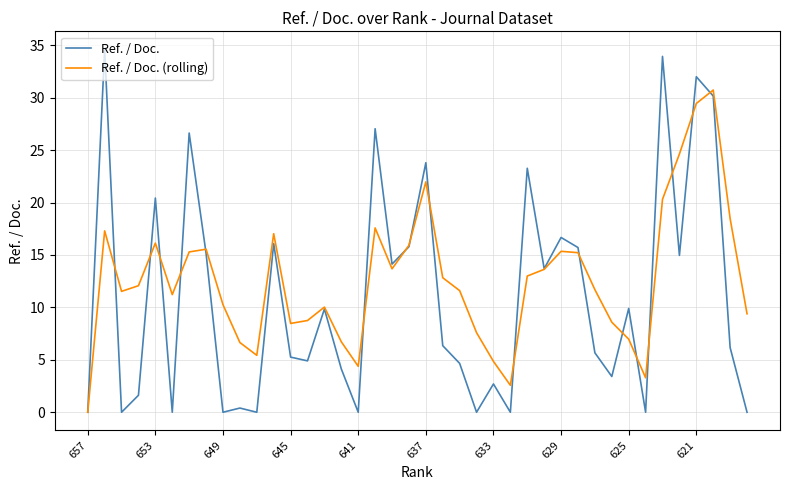

List the series in order of their overall mean, highest first.

Ref. / Doc. (rolling), Ref. / Doc.